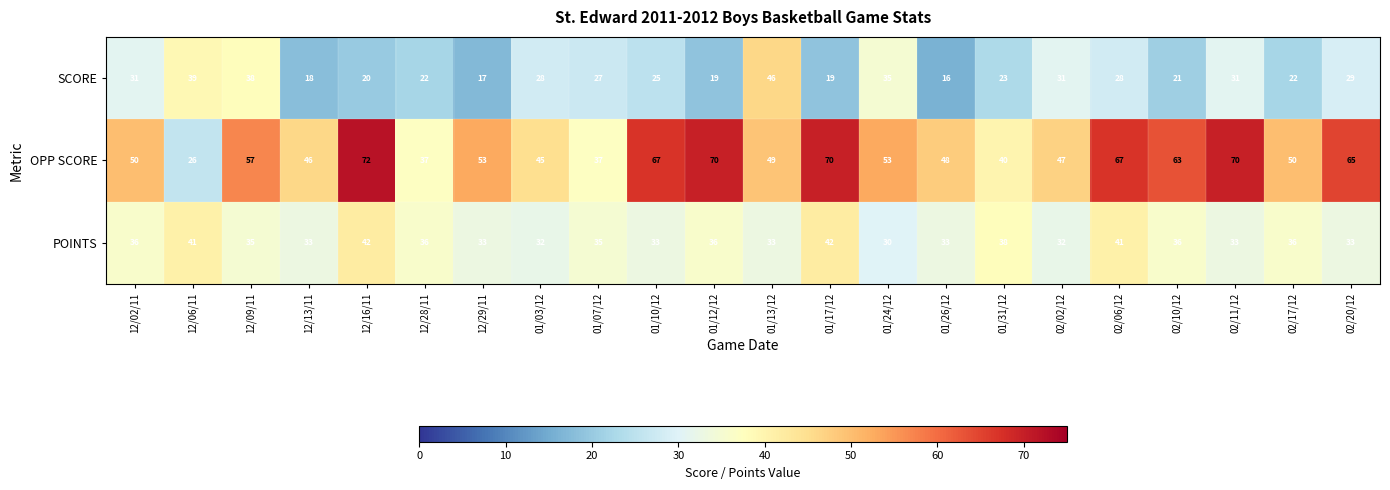

Is it true that OPP SCORE equals 7 at 12/06/11?

False